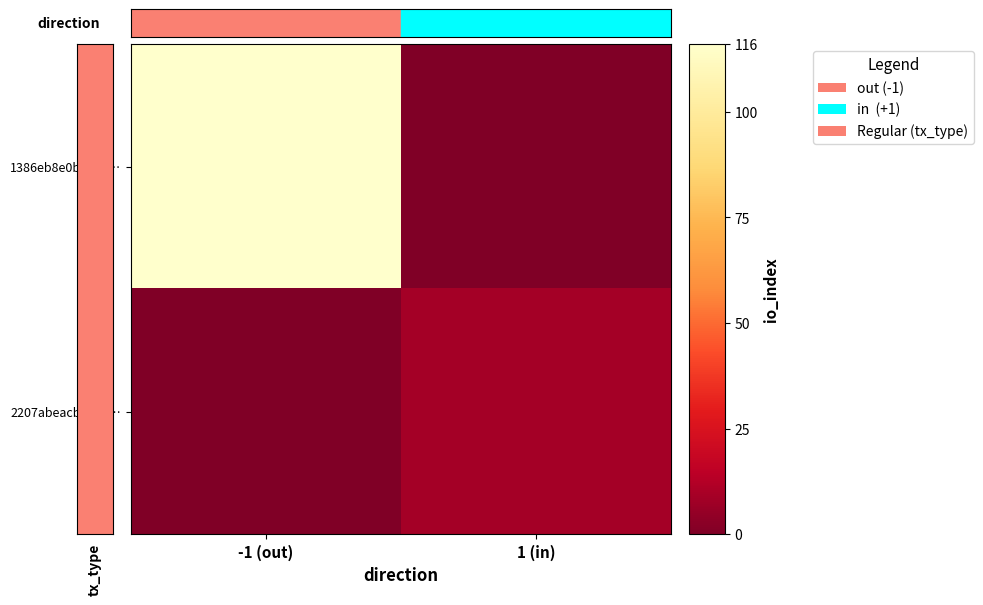

Count the number of data series in this chart.

2